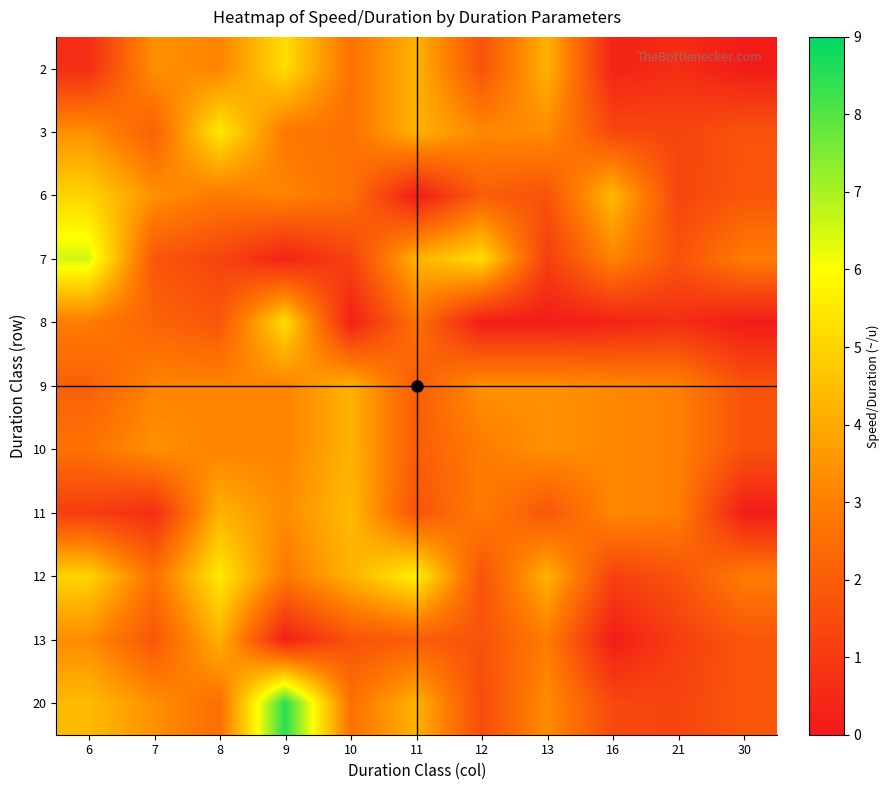

Which category has the lowest value across all series?

30